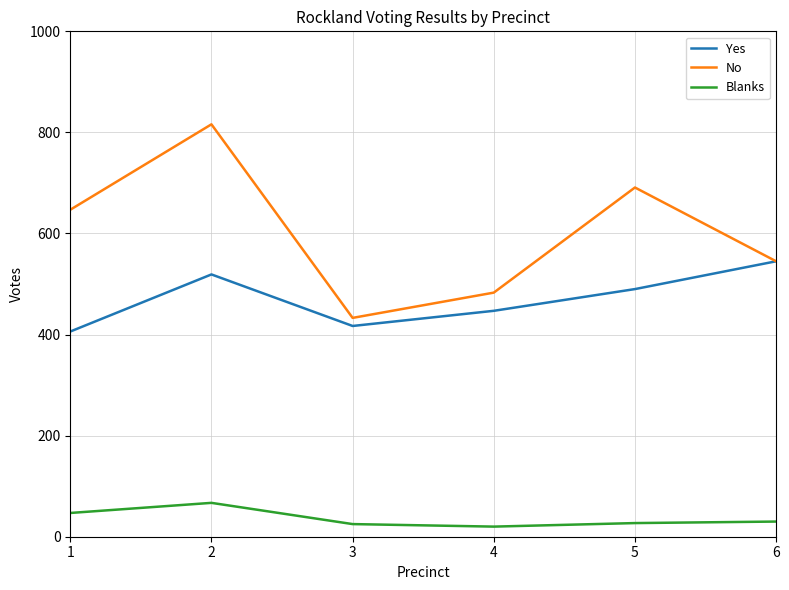

Which series has the largest range (max minus min)?

No